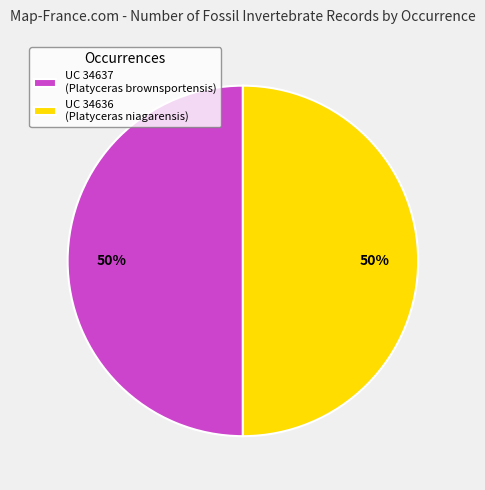

To the nearest percent, what portion does UC 34636 (Platyceras niagarensis) represent?

50%